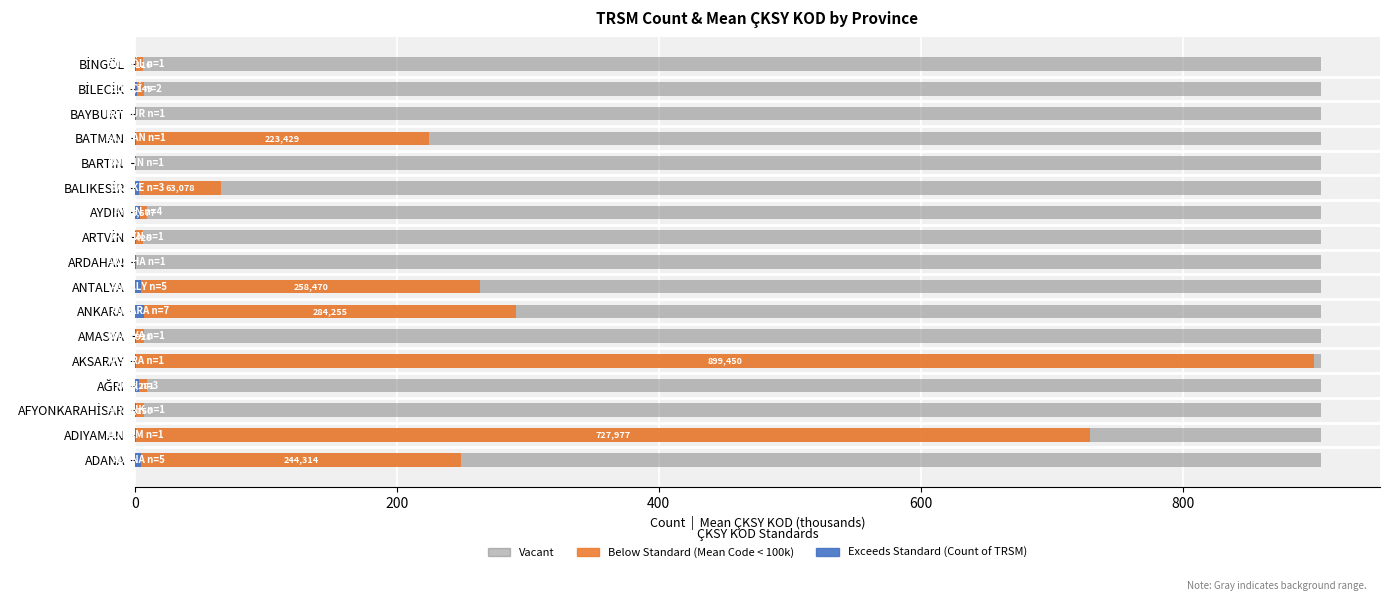

What is the difference between the second highest and minimum values in the Count of TRSM (Exceeds Standard) series?

4.0